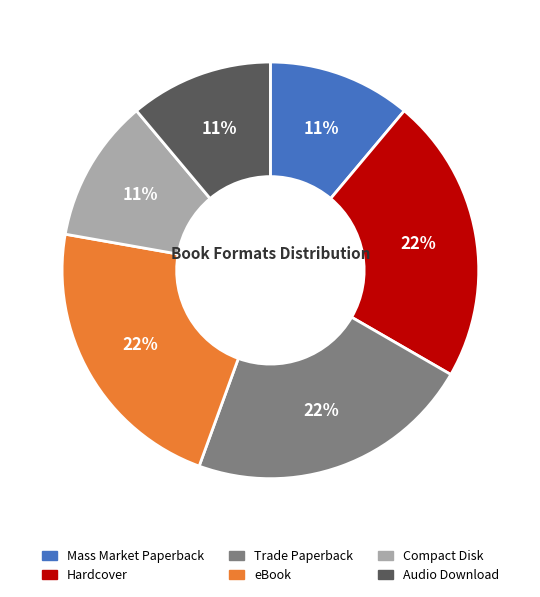

To the nearest percent, what is the difference between the Mass Market Paperback and Trade Paperback slice percentages?

11%